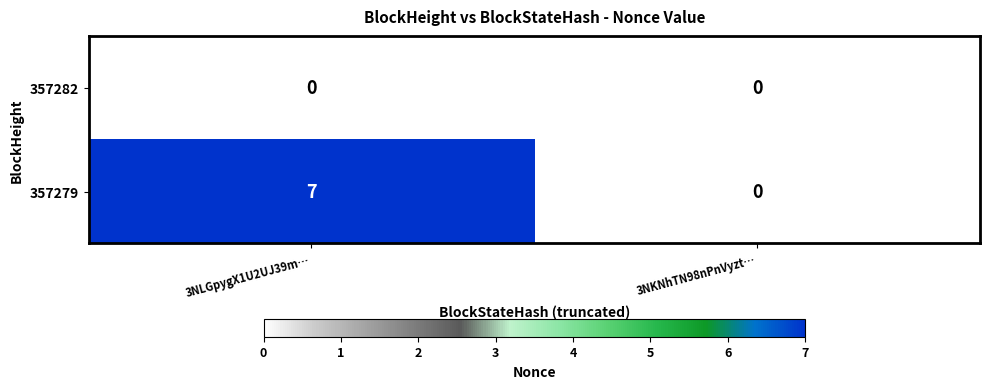

What is the average value of the 357279 series?

4